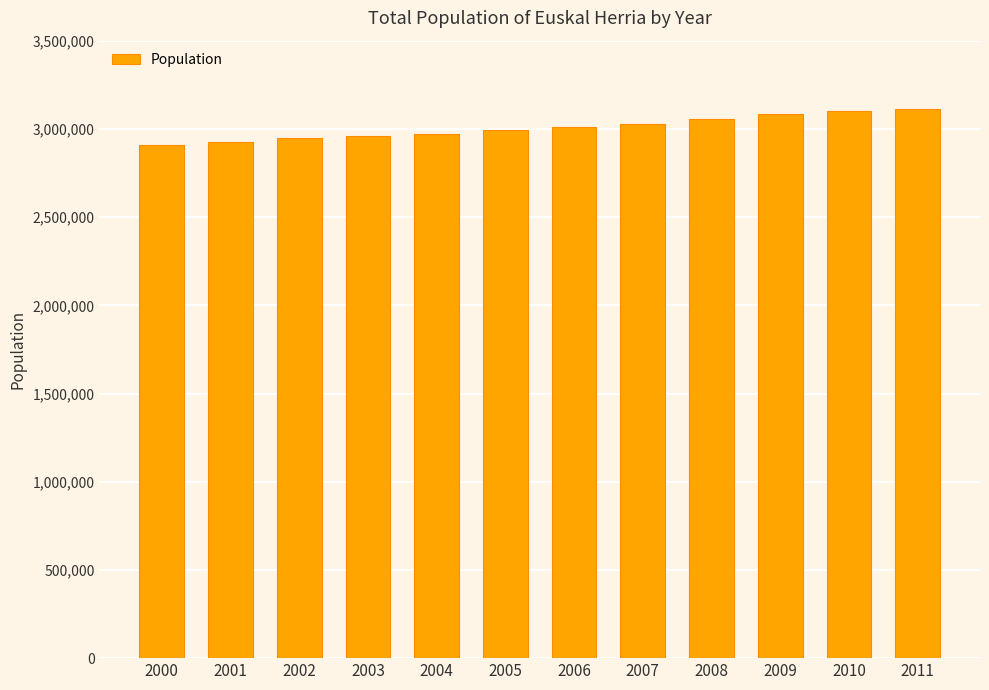

The chart shows a value of 3100024 at 2010. True or false?

True